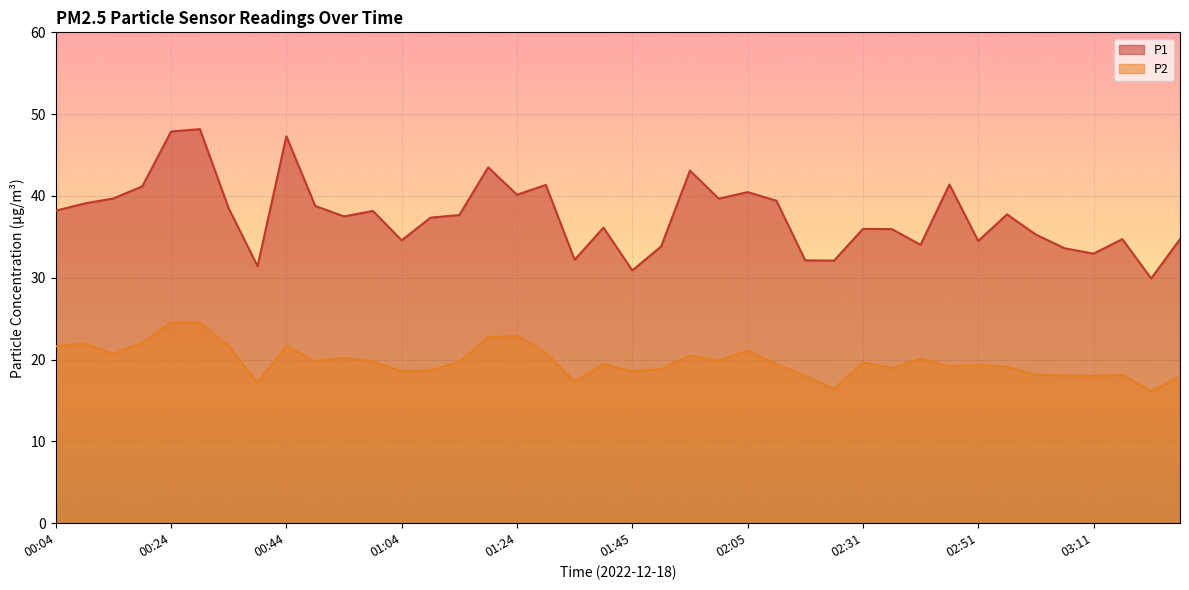

What are all the series names shown in the legend?

P1, P2